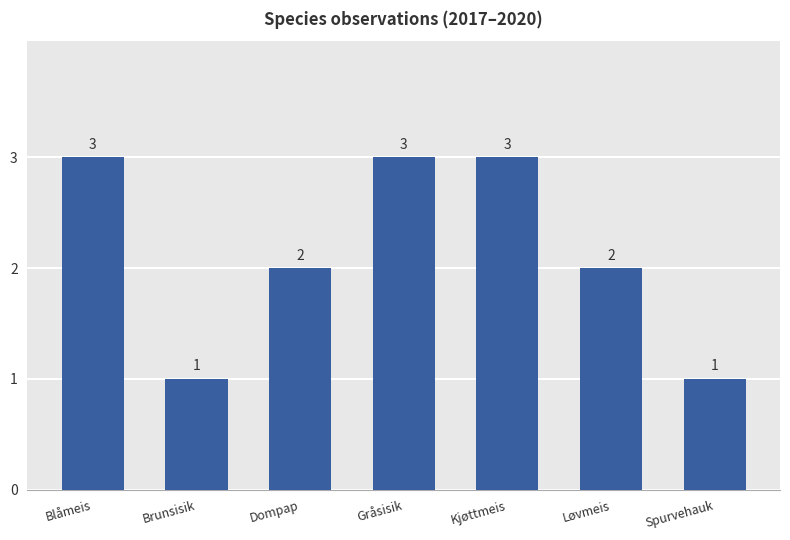

What is the approximate value at Blåmeis?

3